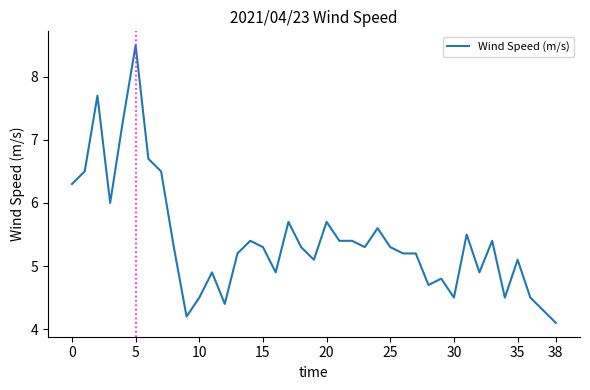

Does the chart have visible grid lines?

No